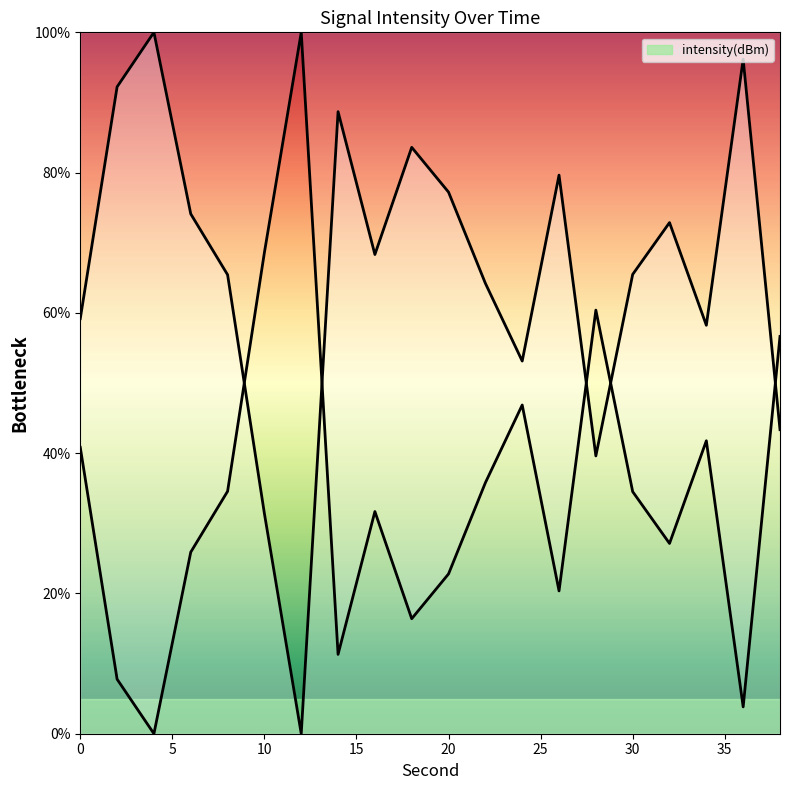

What is the sum of the values at 0 and 18?

142.8